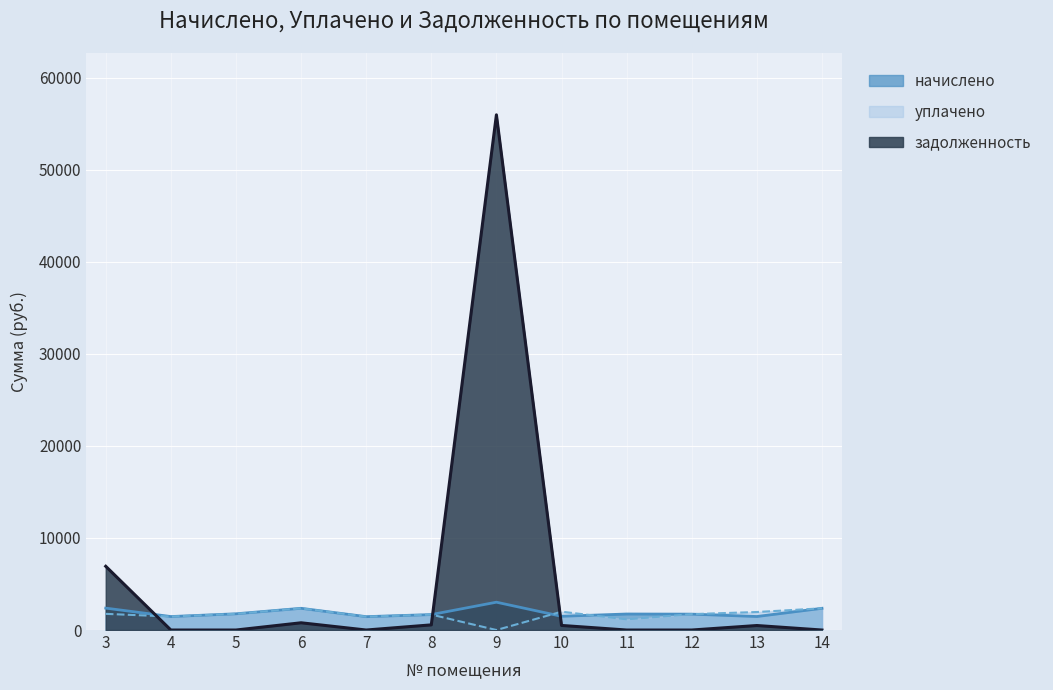

Does the chart display data point markers on the line(s)?

No